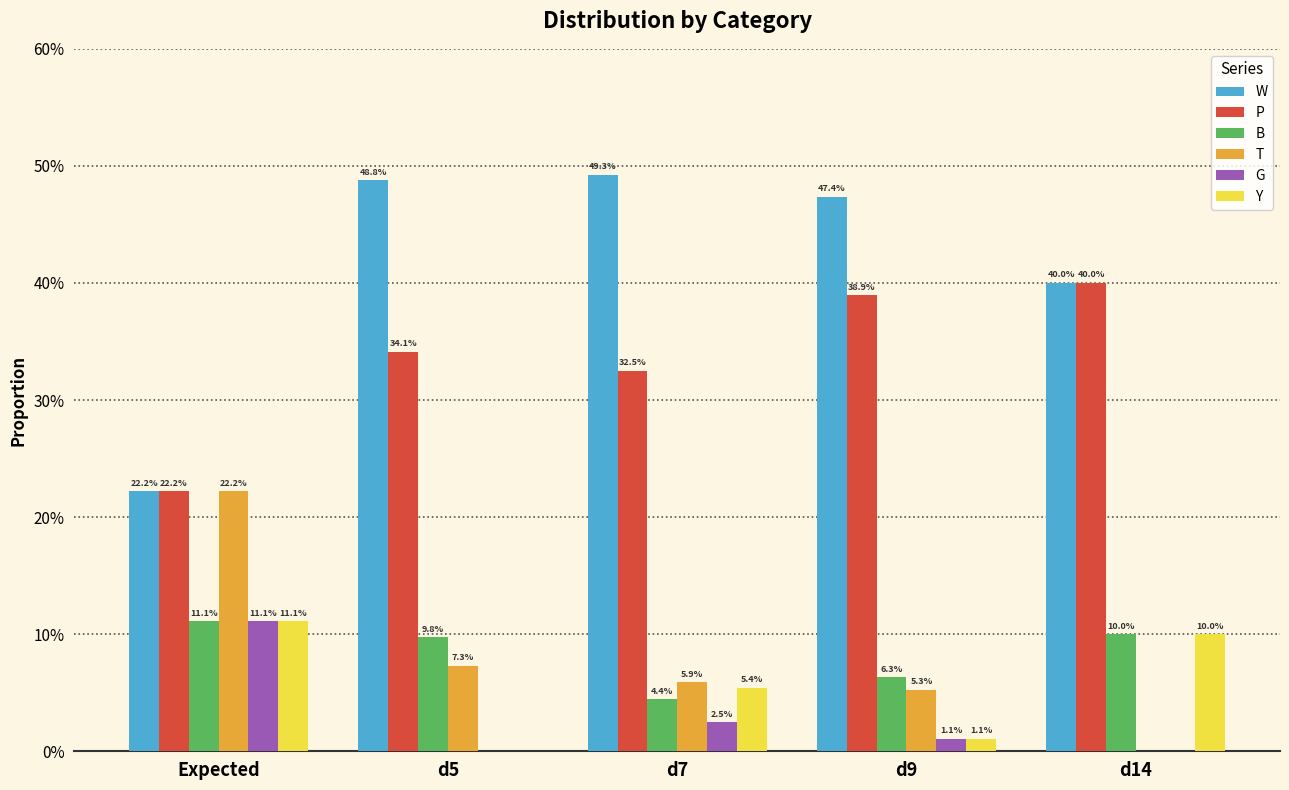

What are all the series names shown in the legend?

W, P, B, T, G, Y